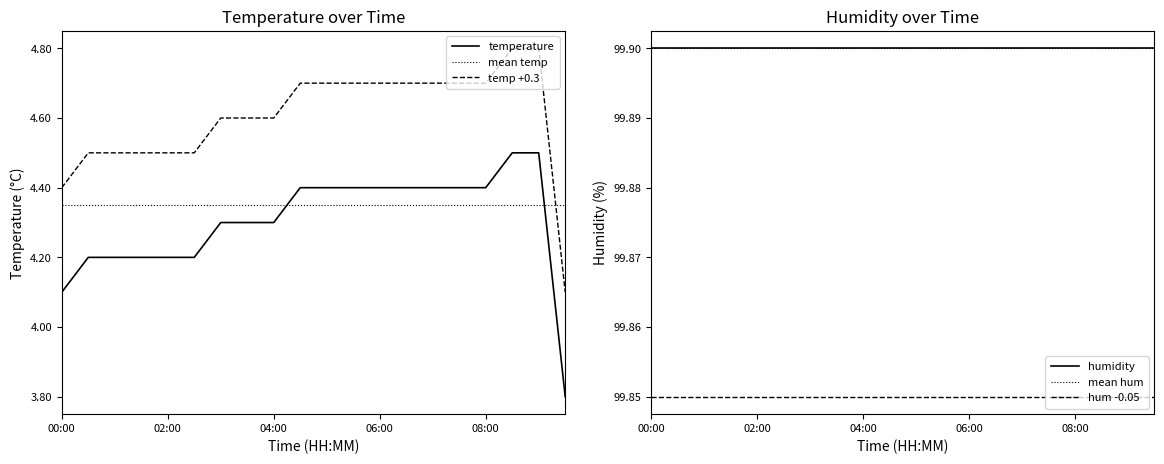

What is the difference between the highest and lowest values at 15?

95.6